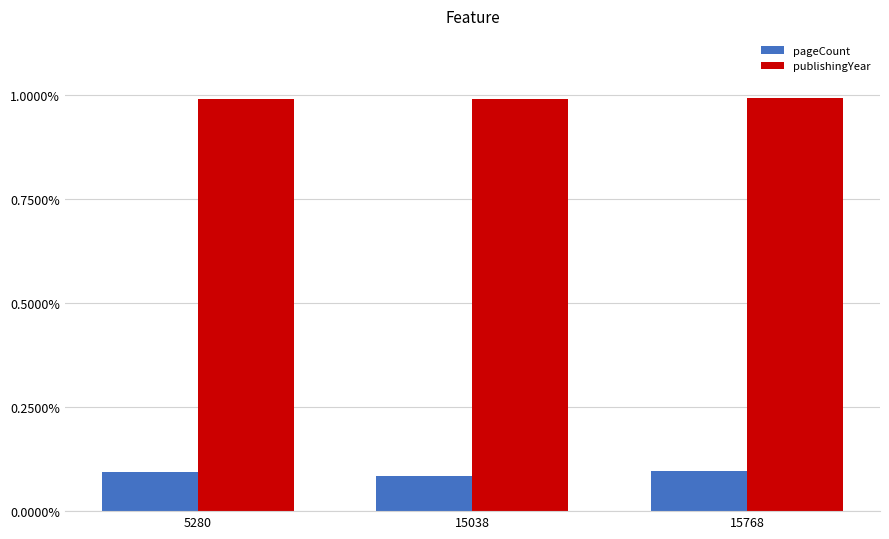

What are all the series names shown in the legend?

pageCount, publishingYear